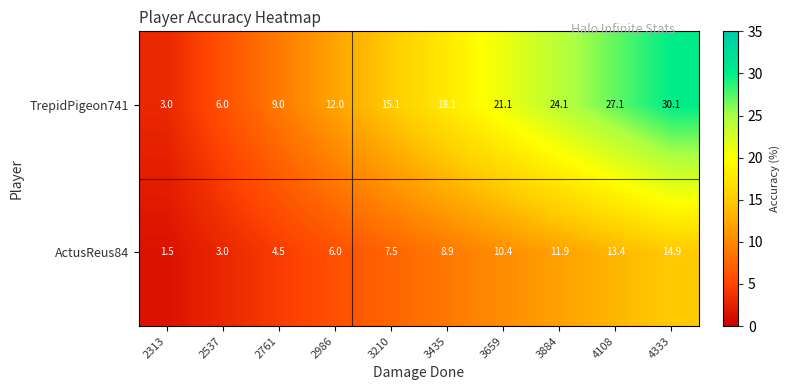

Rank the series by their average value, from lowest to highest.

ActusReus84, TrepidPigeon741